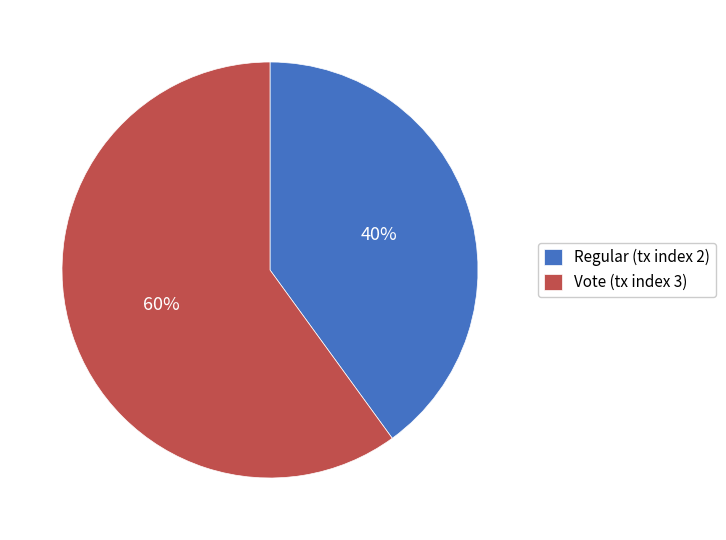

To the nearest percent, what percentage of the pie is Vote (tx index 3)?

60%